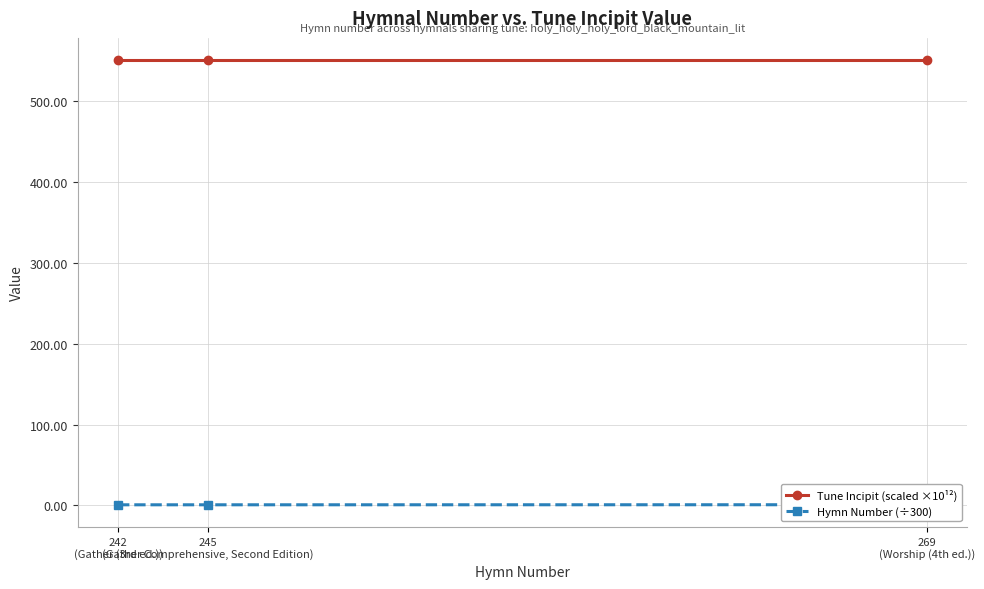

What is the label of the 3rd point from the right?

242
(Gather (3rd ed.))